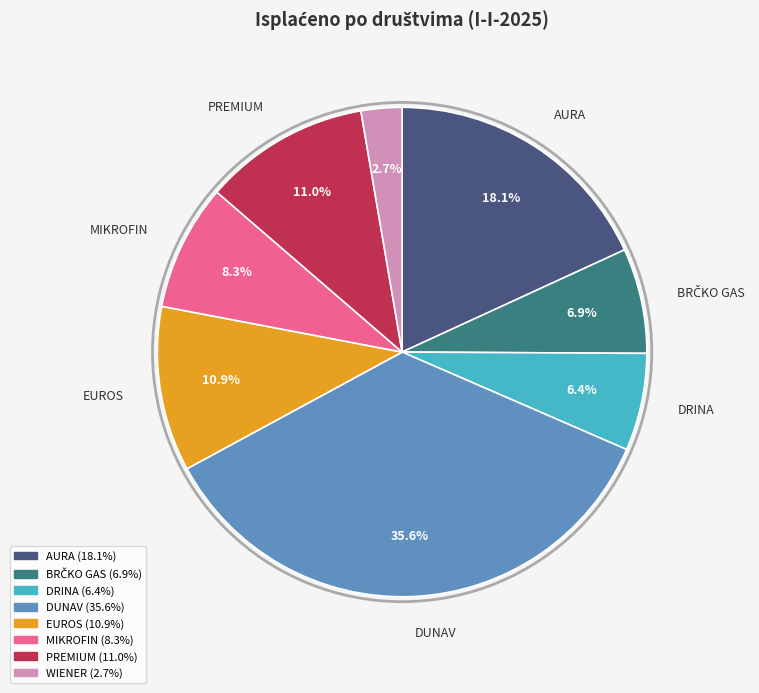

Does DRINA account for over 50% of the chart?

No